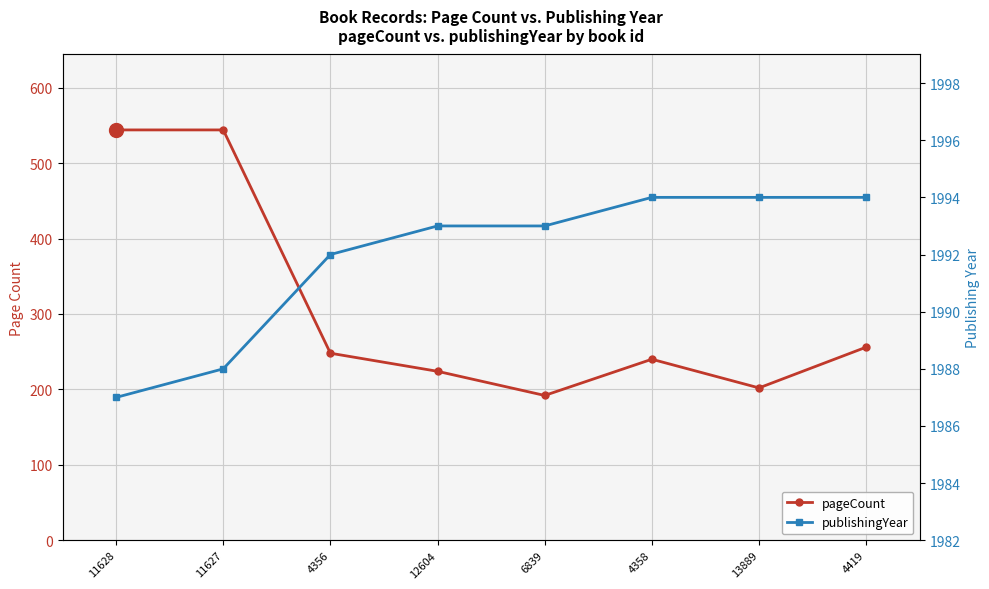

True or false: pageCount has more than 0 points higher than both neighbors.

True